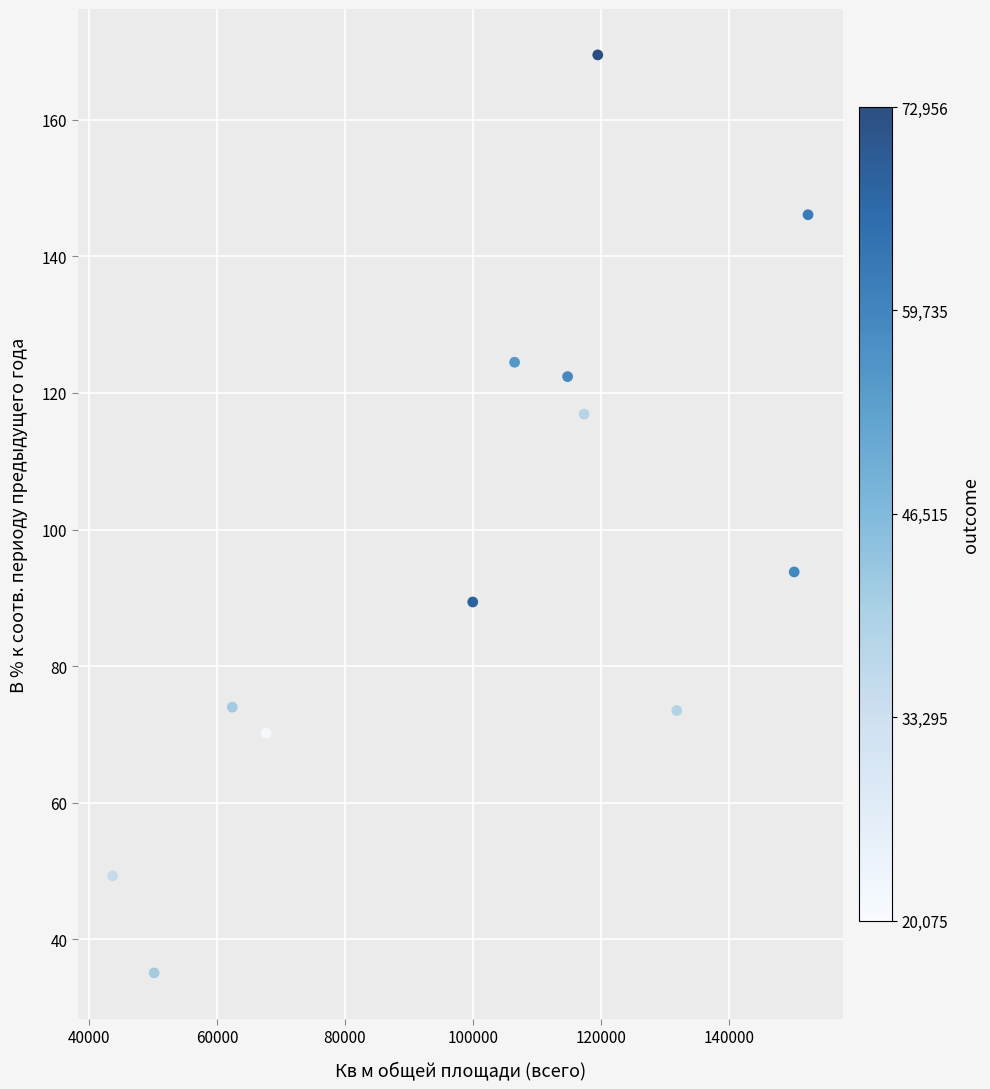

What is the average X value?

101394.8